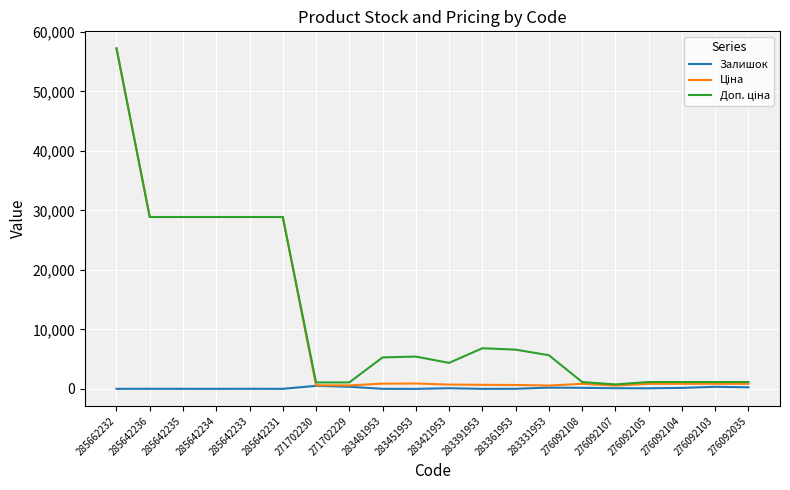

What is the greatest value displayed?

57235.5